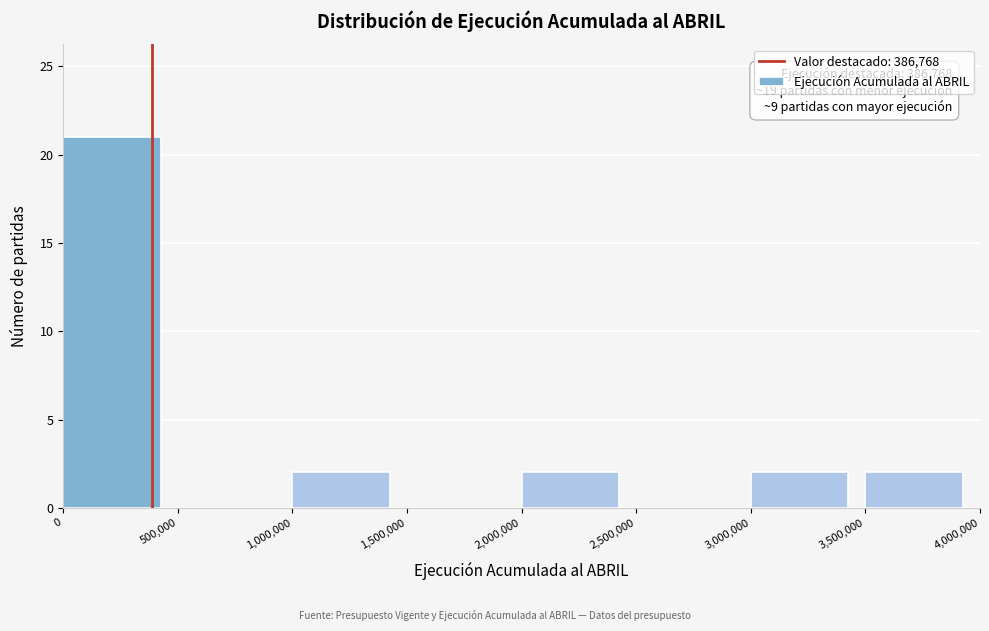

Which range on the x-axis has the tallest bar?

0 to 500,000